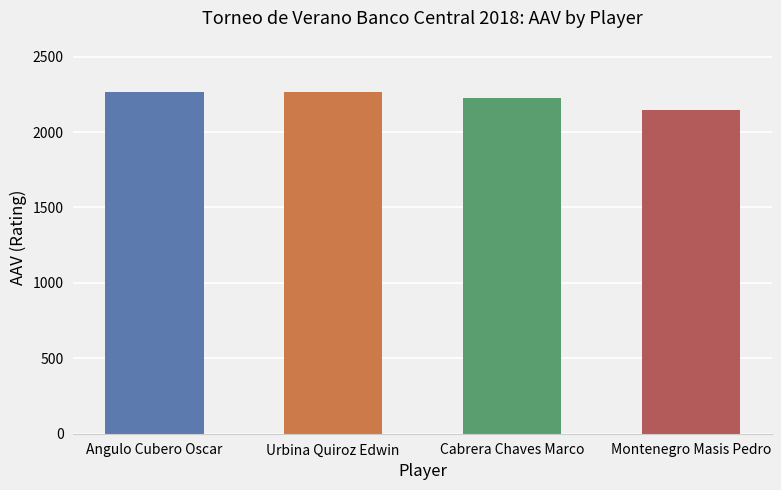

What is the average value?

2226